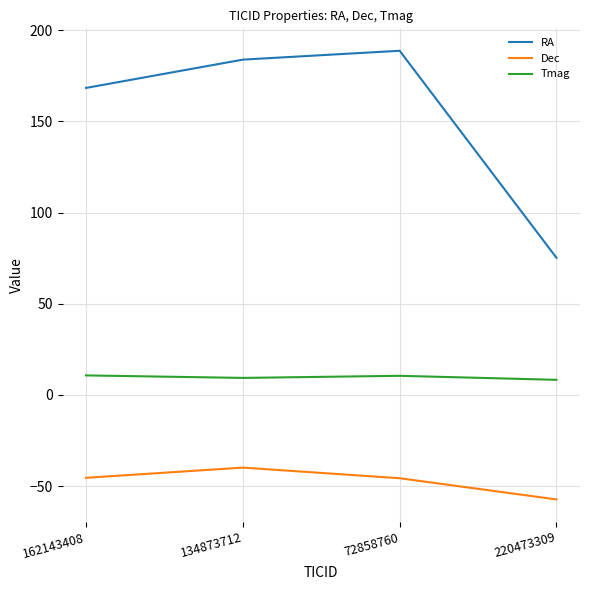

Which label corresponds to the largest value in the chart?

72858760